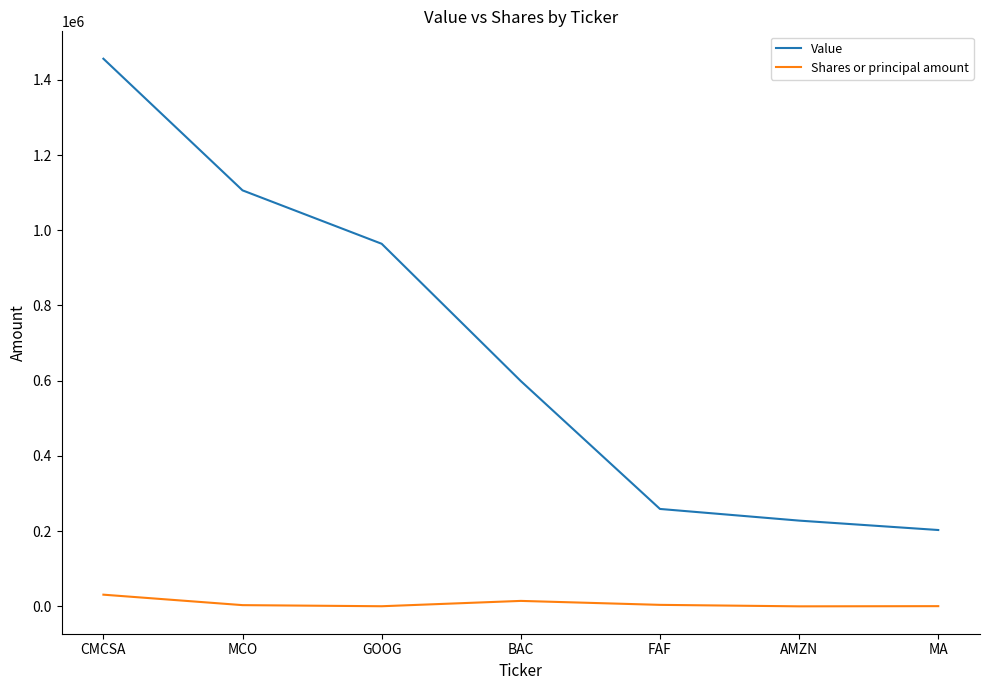

True or false: Value and Shares or principal amount intersect in this chart.

False